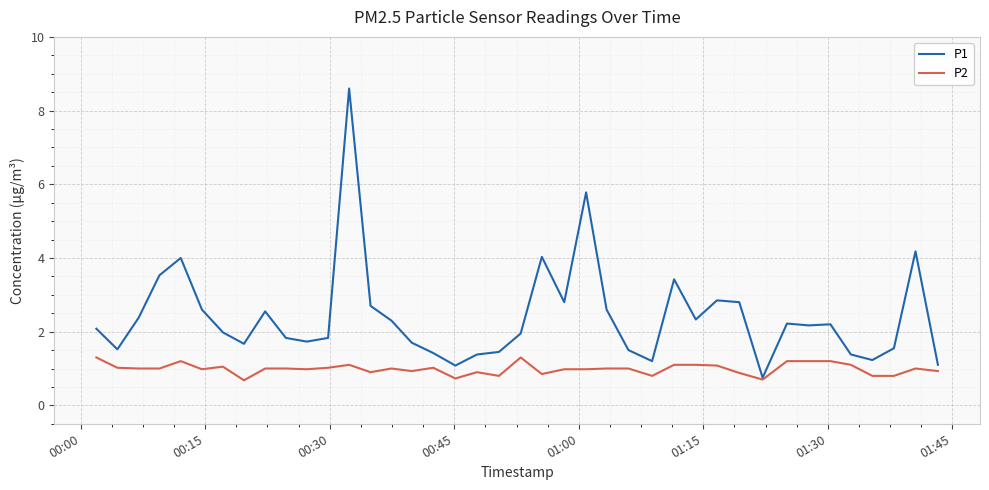

What is the maximum value for P1?

8.6